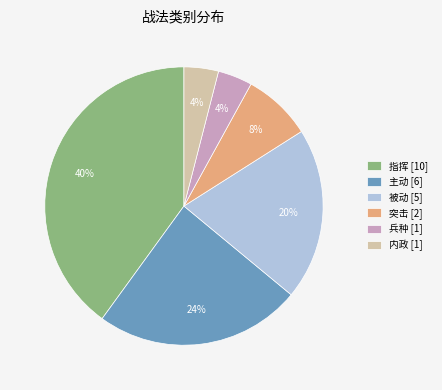

Do 内政 and 指挥 together represent more than half of the pie?

No